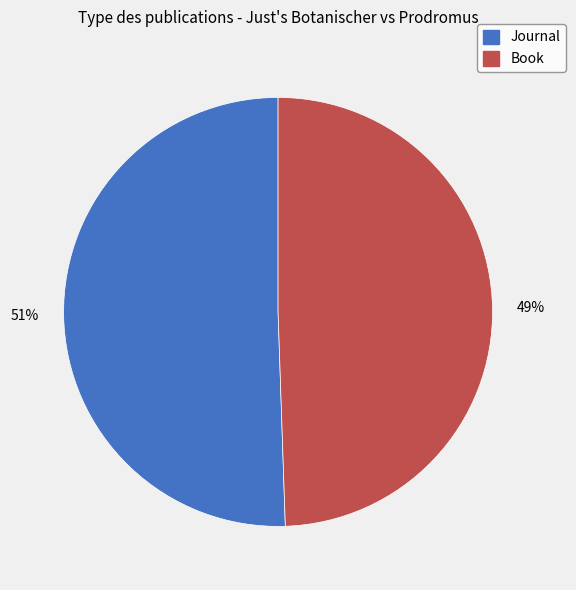

Is Book the majority of the pie?

No